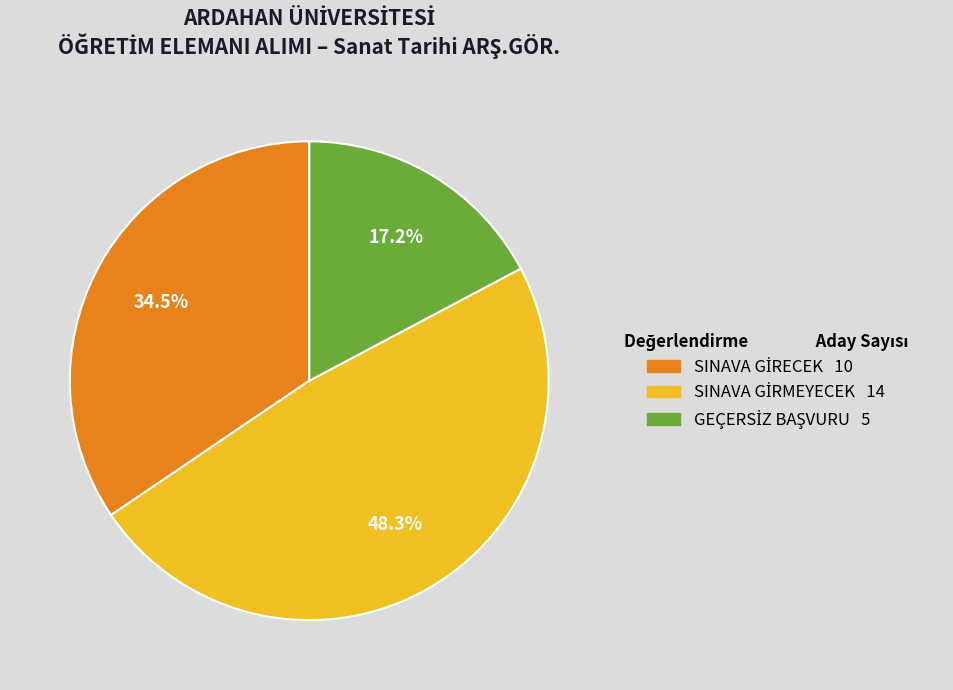

Does any single category account for the majority?

No